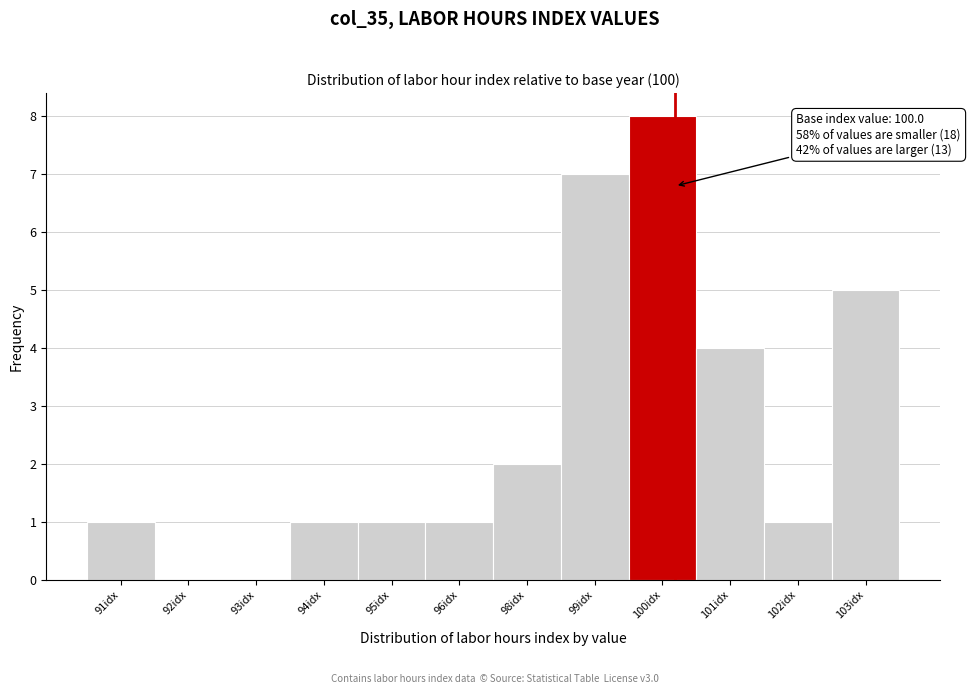

Reading right to left, what are all the values shown in this chart?

103idx=5	102idx=1	101idx=4	100idx=8	99idx=7	98idx=2	96idx=1	95idx=1	94idx=1	93idx=0	92idx=0	91idx=1